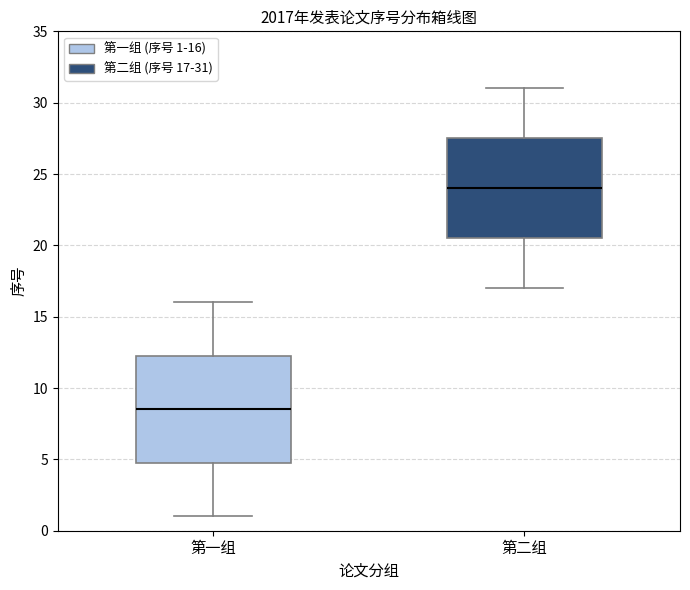

Reading left to right, transcribe this box plot: for each box, give where its median line is, the range the box spans, and where its two whiskers end, as read against the y-axis. The values are not printed on the chart, so give them approximately, as read against the axis.

第一组: median 8.5, box 5.0 to 12.5, whiskers 1.0 to 16.0
第二组: median 24.0, box 20.5 to 27.5, whiskers 17.0 to 31.0